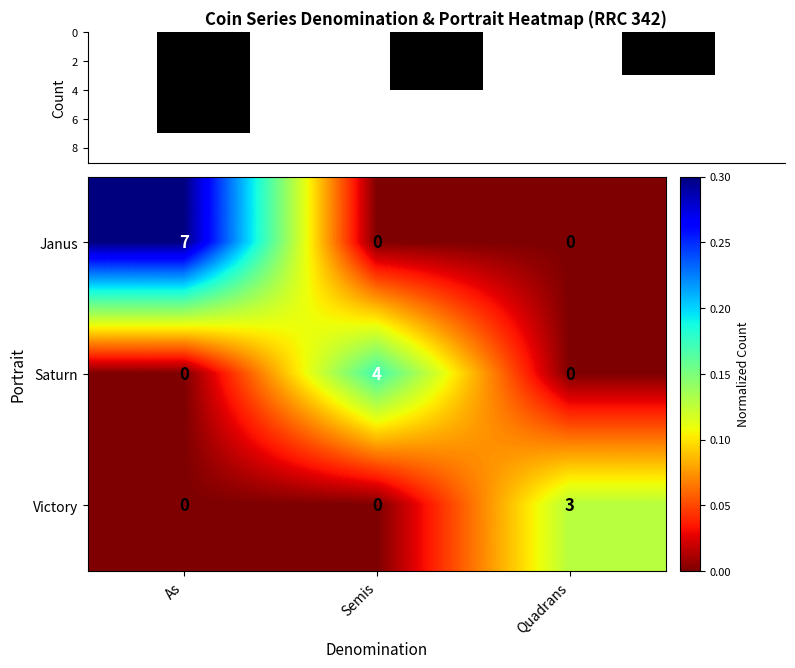

What is the sum of all Janus values?

7